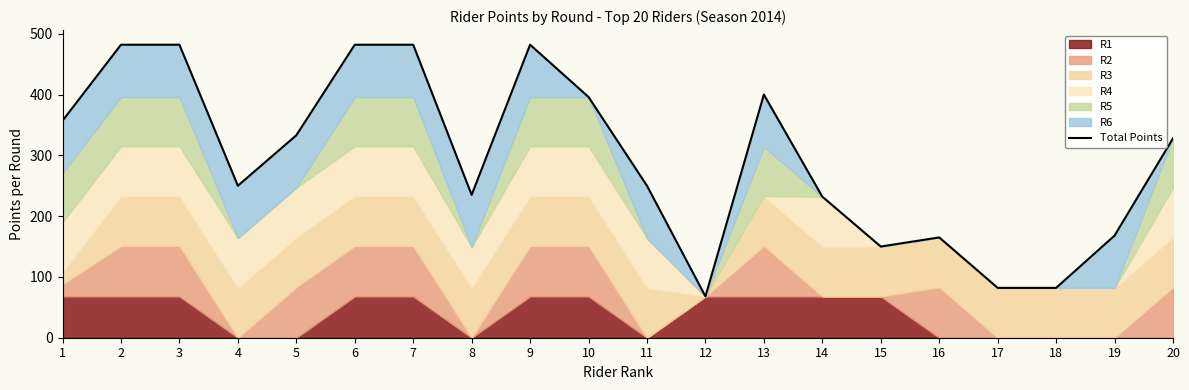

Does the chart display data point markers on the line(s)?

No